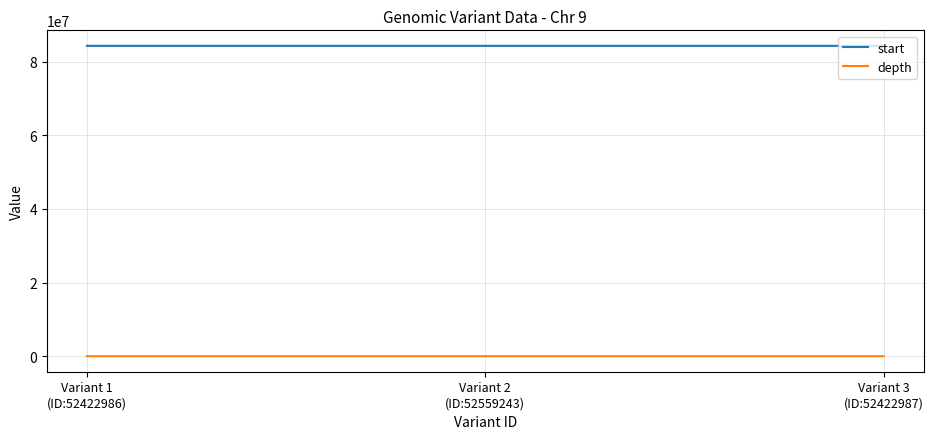

What is the sum of all start values?

252929920